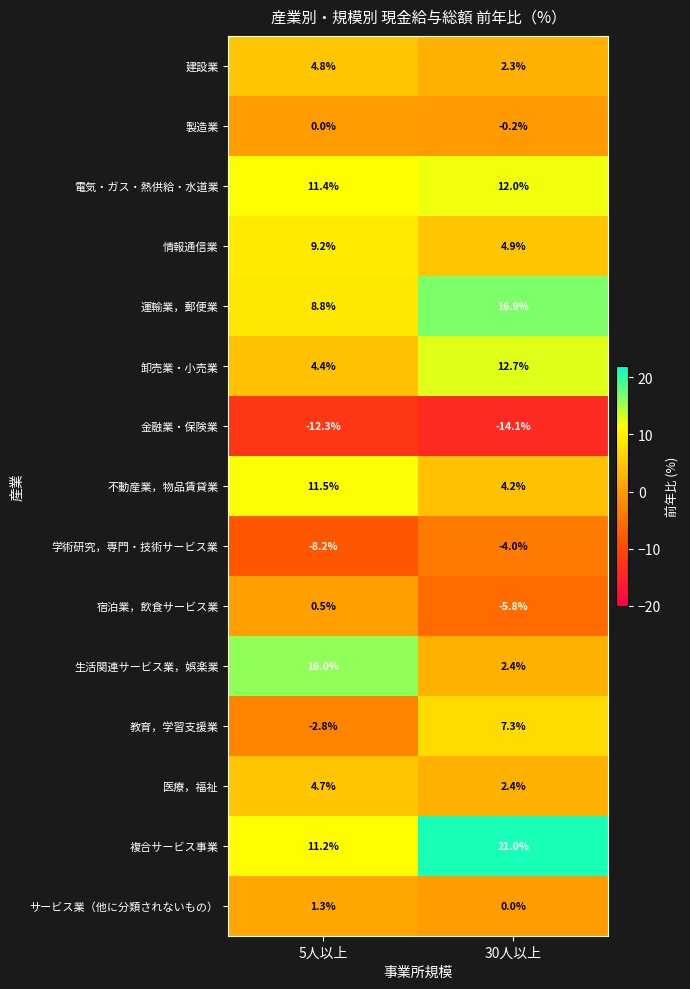

What is the spread (max minus min) of values at 5人以上?

28.3